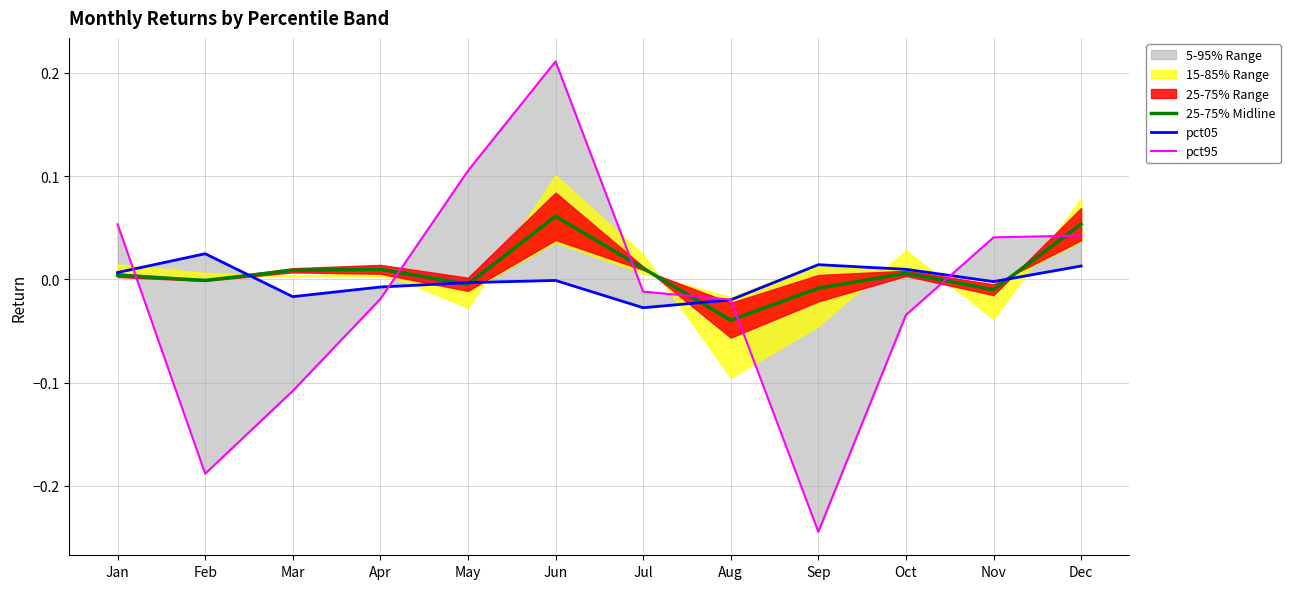

Rank the series by their average value, from lowest to highest.

pct95, pct05, 25-75% Midline